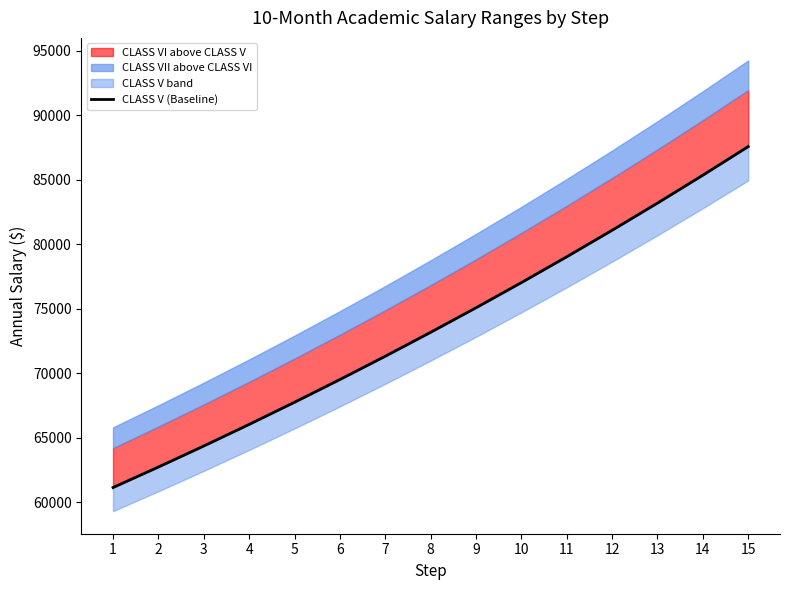

Which category has the highest value across all series?

15